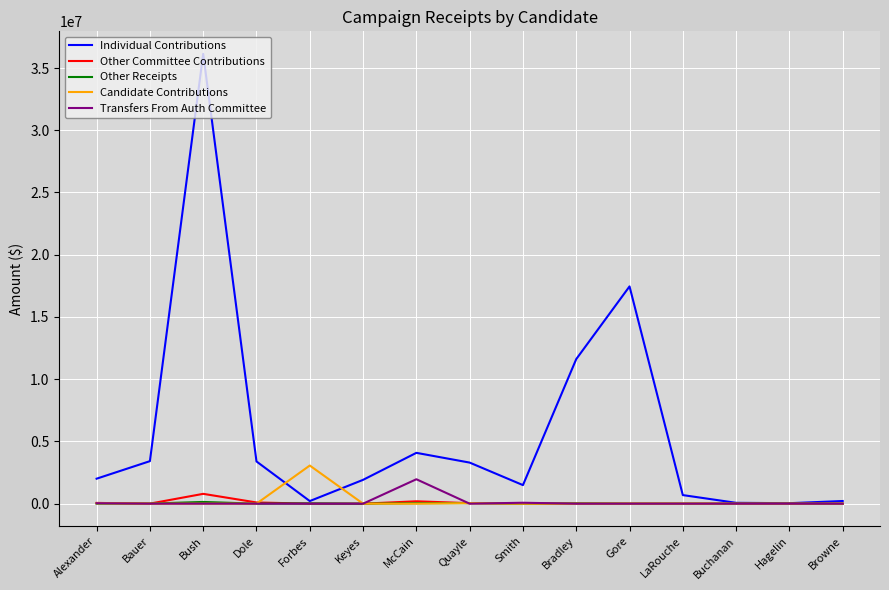

At which category is the sum across all series the highest?

Bush